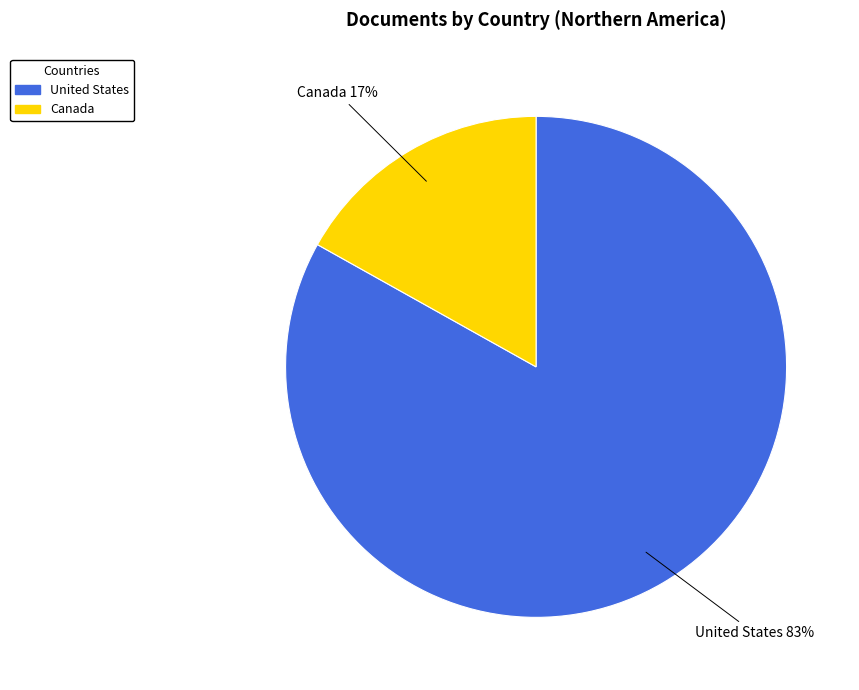

The United States slice represents 83% of the pie. True or false?

True